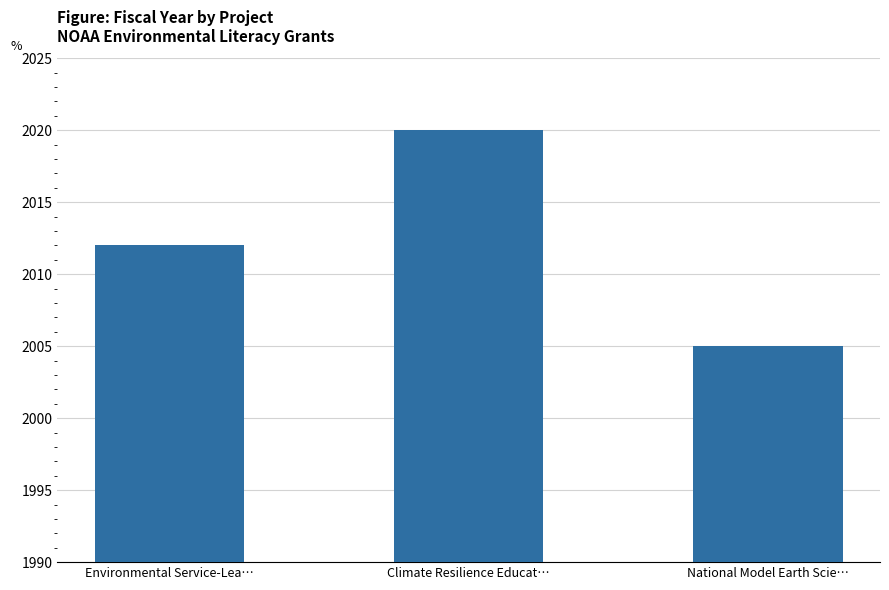

Reading right to left, extract all data points from this chart.

2005	2020	2012